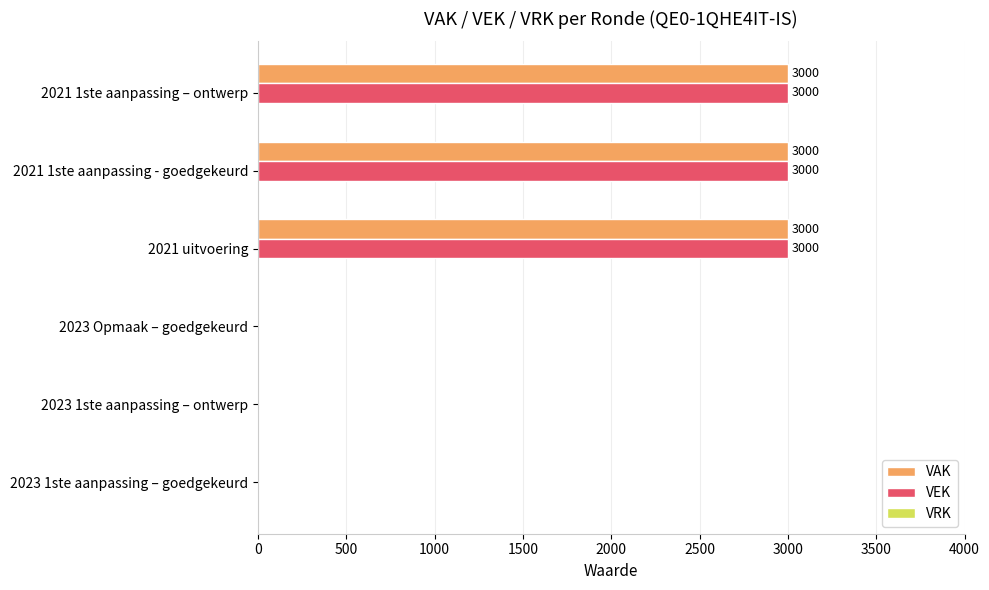

How many VAK values are between 0 and 3000?

6